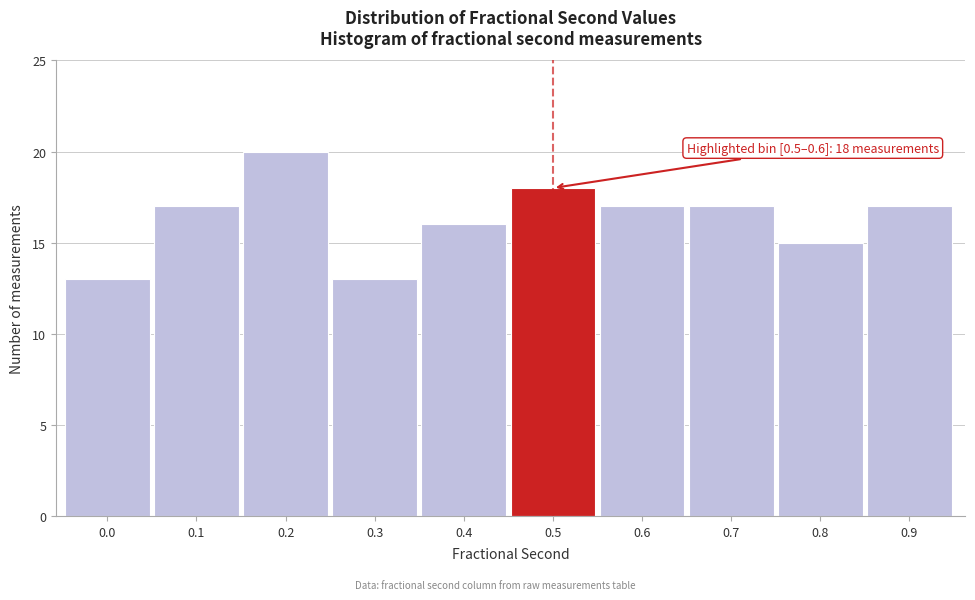

Reading left to right, extract all data points from this chart.

0.0=13	0.1=17	0.2=20	0.3=13	0.4=16	0.5=18	0.6=17	0.7=17	0.8=15	0.9=17